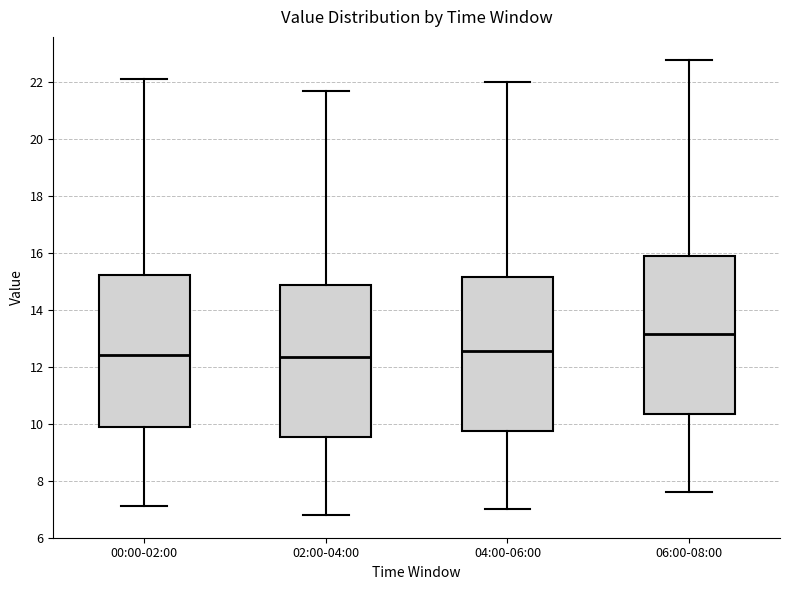

Reading left to right, read every box against the y-axis: the position of its median line, the range the box covers, and the ends of its whiskers. The values are not printed on the chart, so give them approximately, as read against the axis.

00:00-02:00: median 12.4, box 9.8 to 15.2, whiskers 7.2 to 22.2
02:00-04:00: median 12.4, box 9.6 to 14.8, whiskers 6.8 to 21.8
04:00-06:00: median 12.6, box 9.8 to 15.2, whiskers 7.0 to 22.0
06:00-08:00: median 13.2, box 10.4 to 16.0, whiskers 7.6 to 22.8